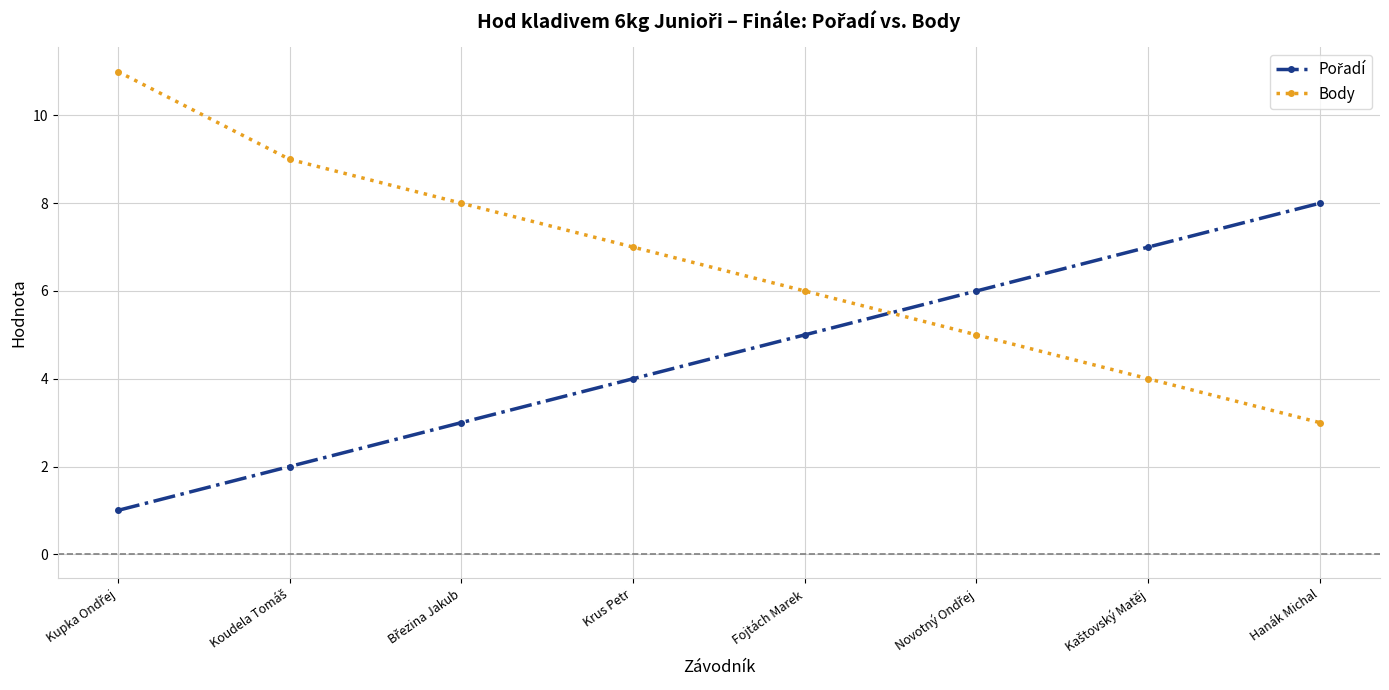

What is the highest value of the Body series?

11